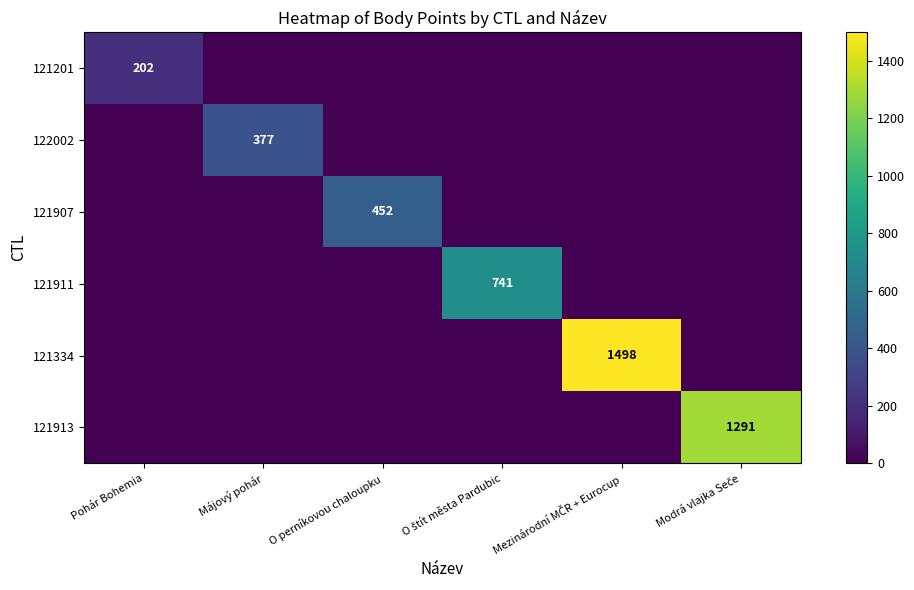

At Pohár Bohemia, list the series in order from smallest to largest.

122002, 121907, 121911, 121334, 121913, 121201